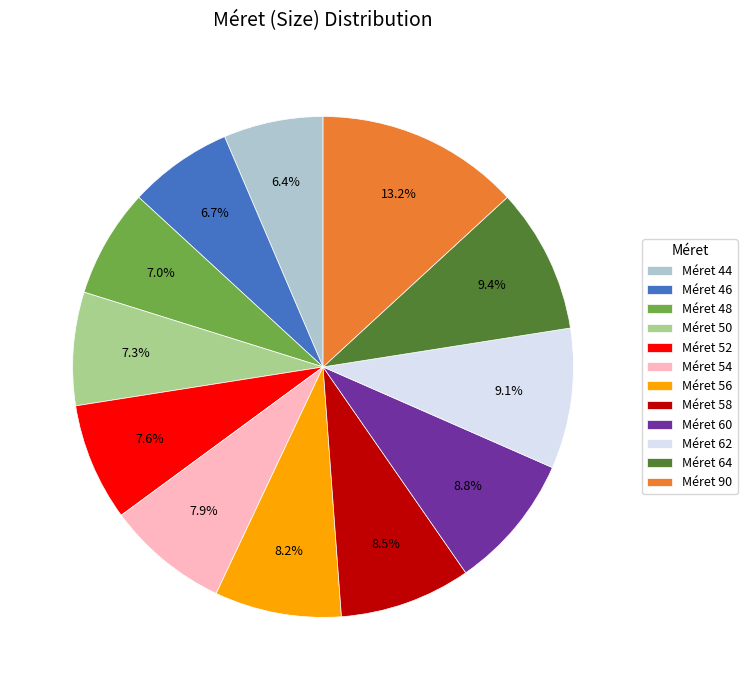

Between Méret 48 and Méret 60, which is larger?

Méret 60